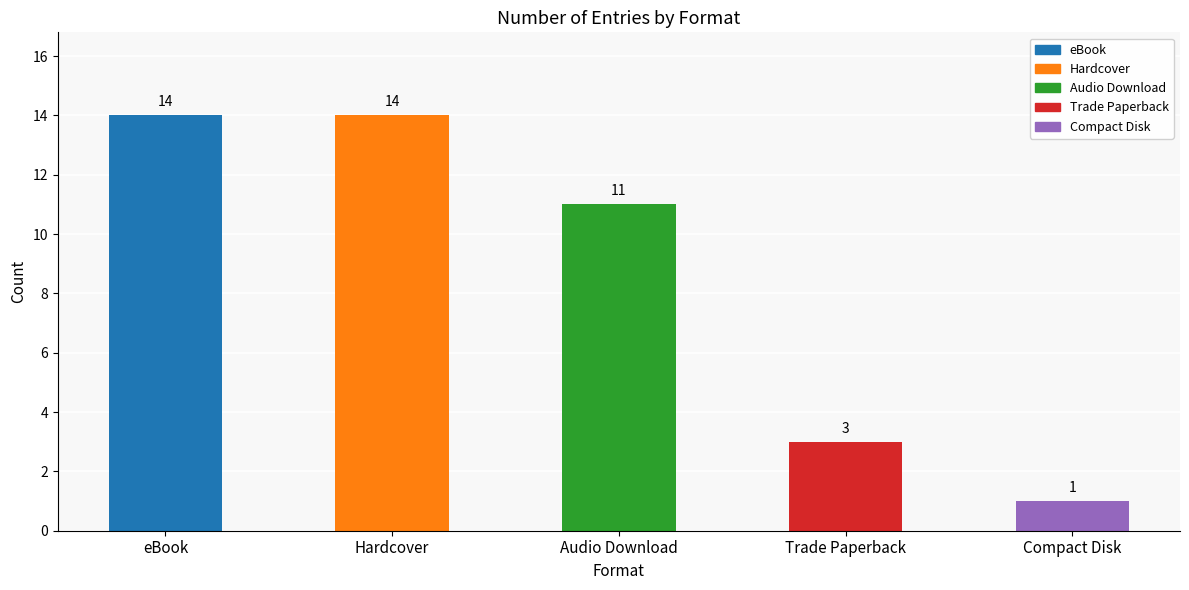

The value at Audio Download is 16. True or false?

False